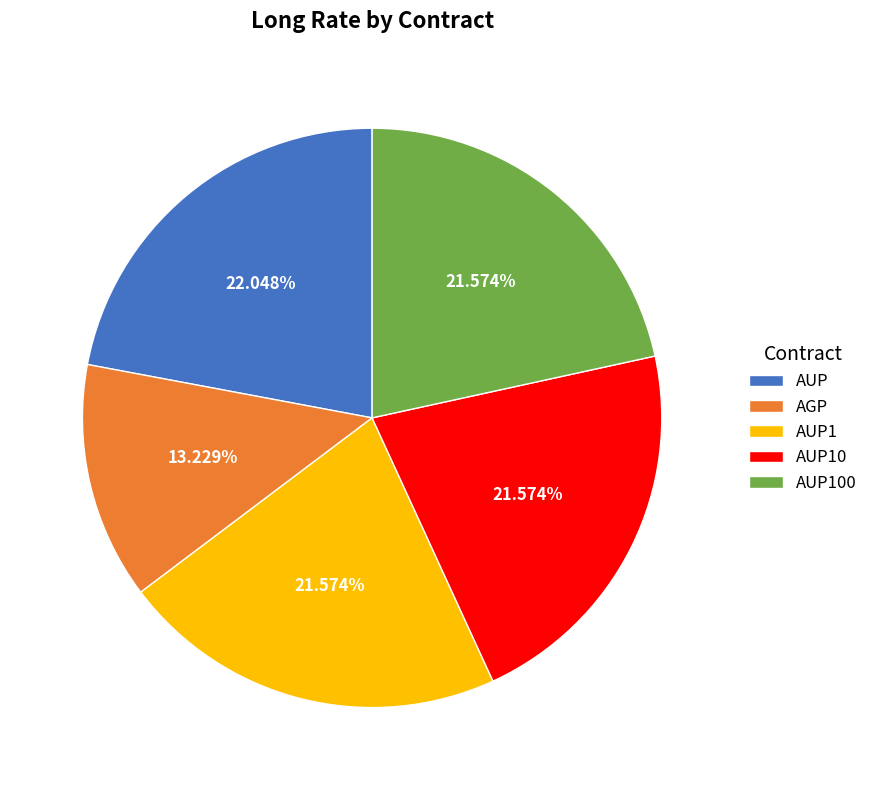

To the nearest percent, what is the combined percentage of AGP and AUP100?

35%